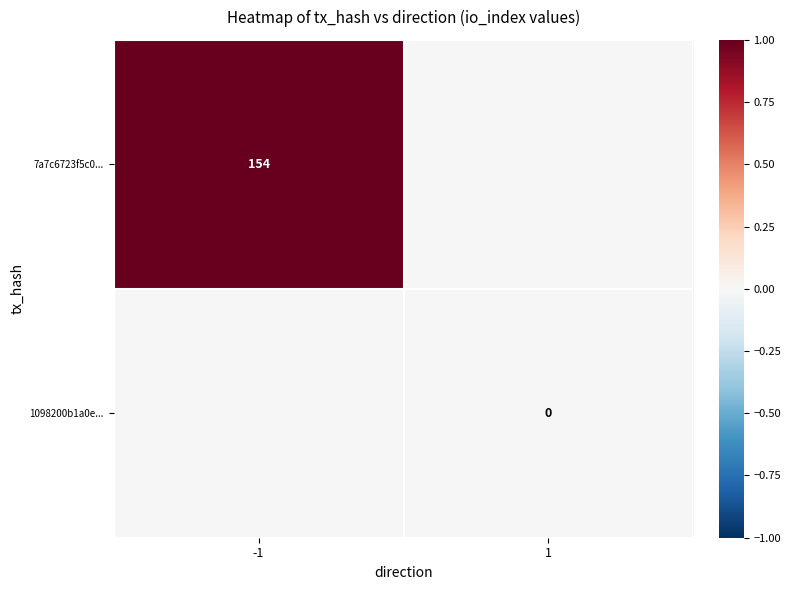

What is the greatest value displayed?

1